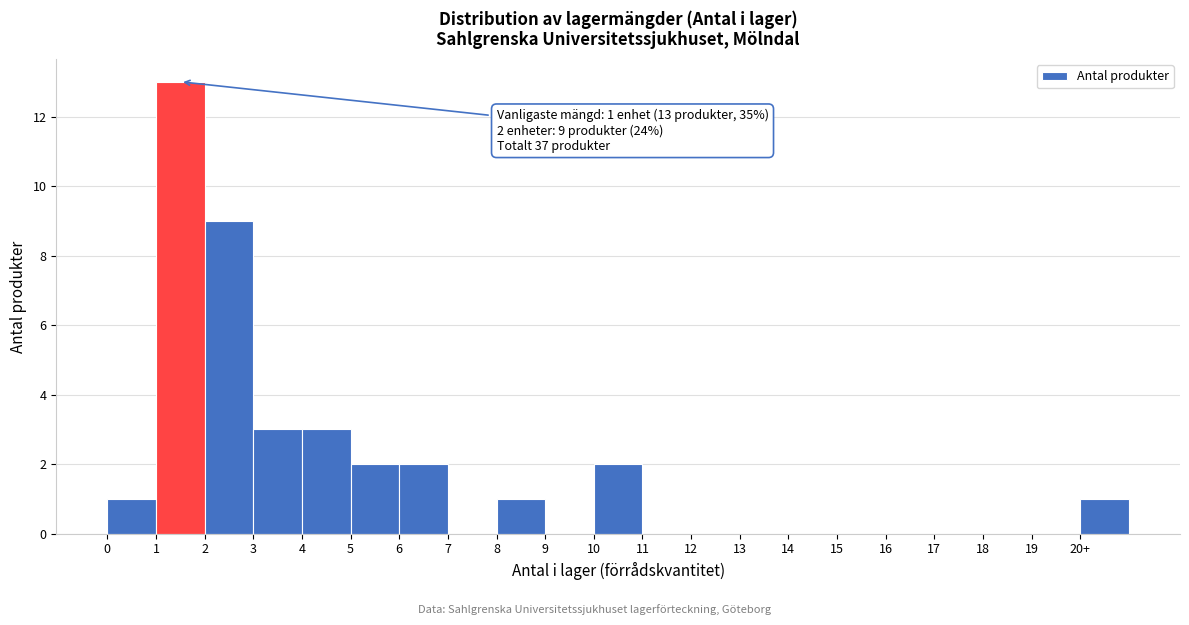

Reading left to right, extract all data points from this chart.

0=1	1=13	2=9	3=3	4=3	5=2	6=2	7=0	8=1	9=0	10=2	11=0	12=0	13=0	14=0	15=0	16=0	17=0	18=0	19=0	20+=1